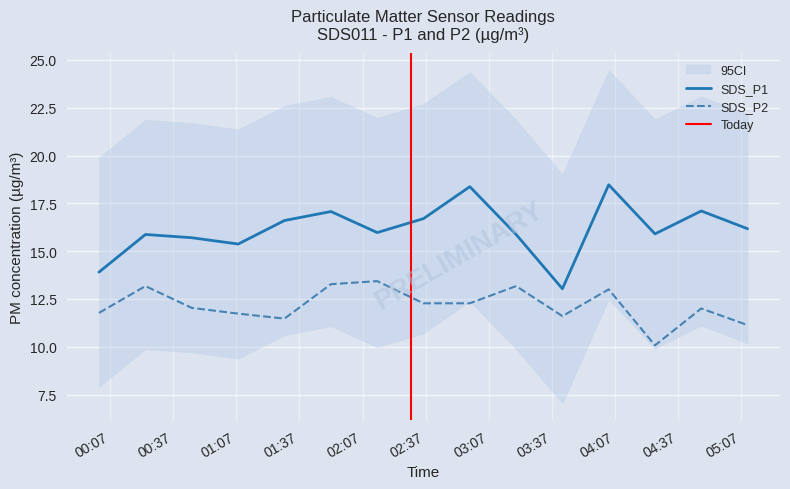

How many series are shown in this chart?

2